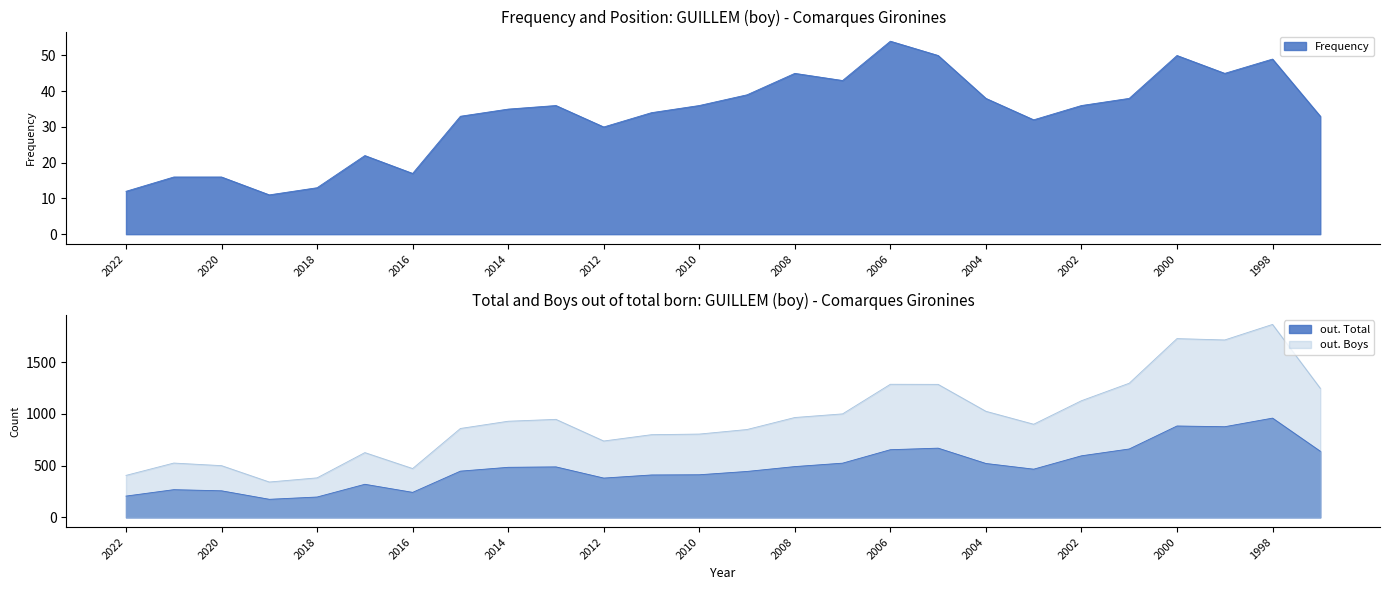

How many interior local valleys does the out. Boys series have?

5